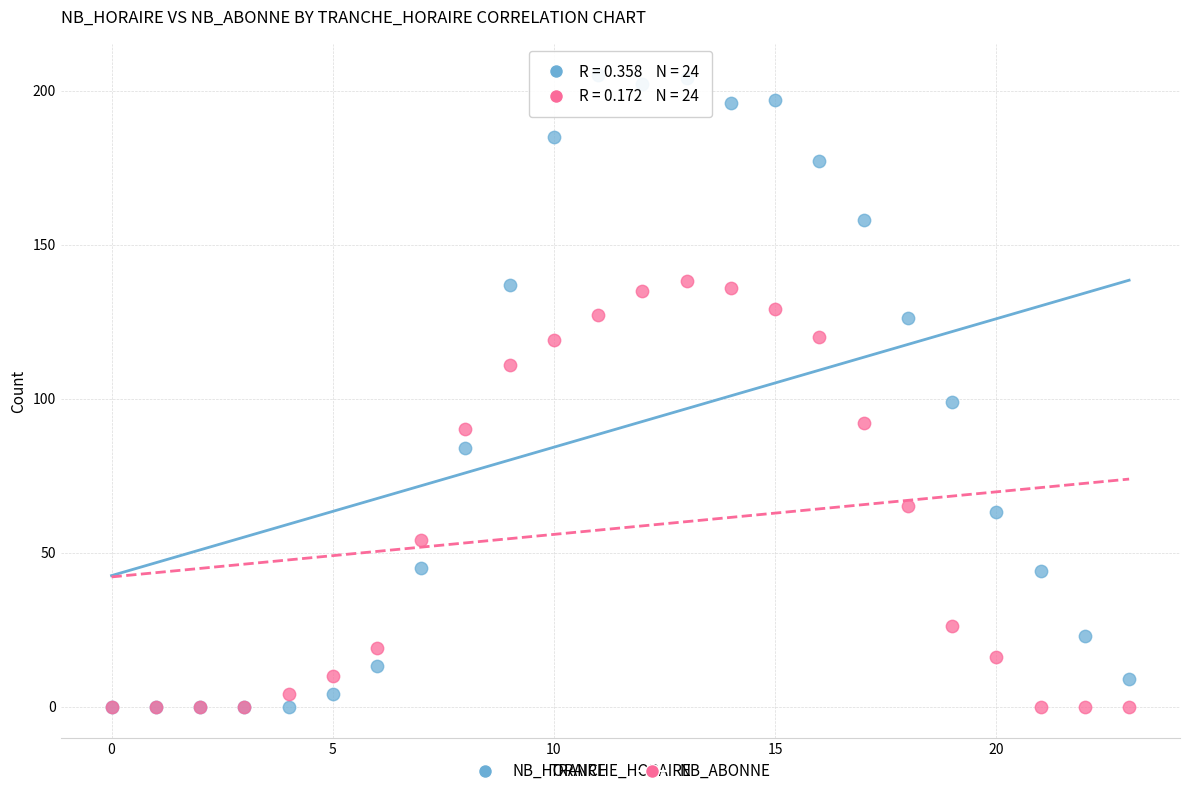

Which series has the widest spread of Y values?

NB_HORAIRE